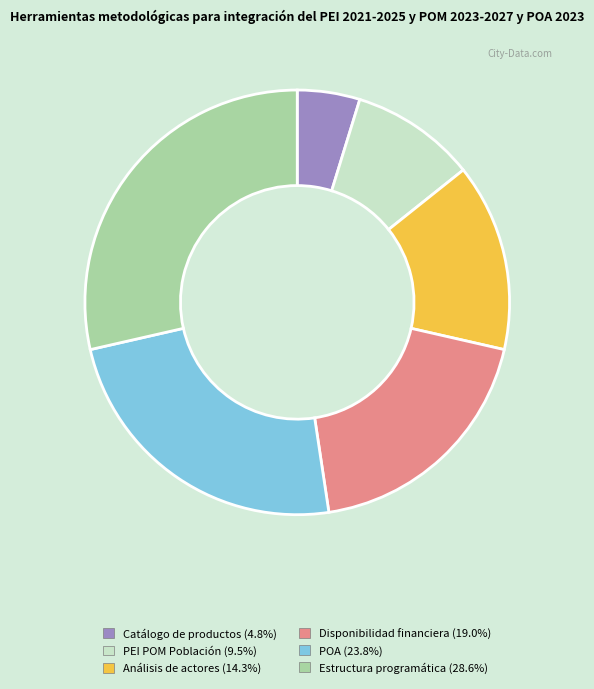

How many slices are in this pie chart?

6